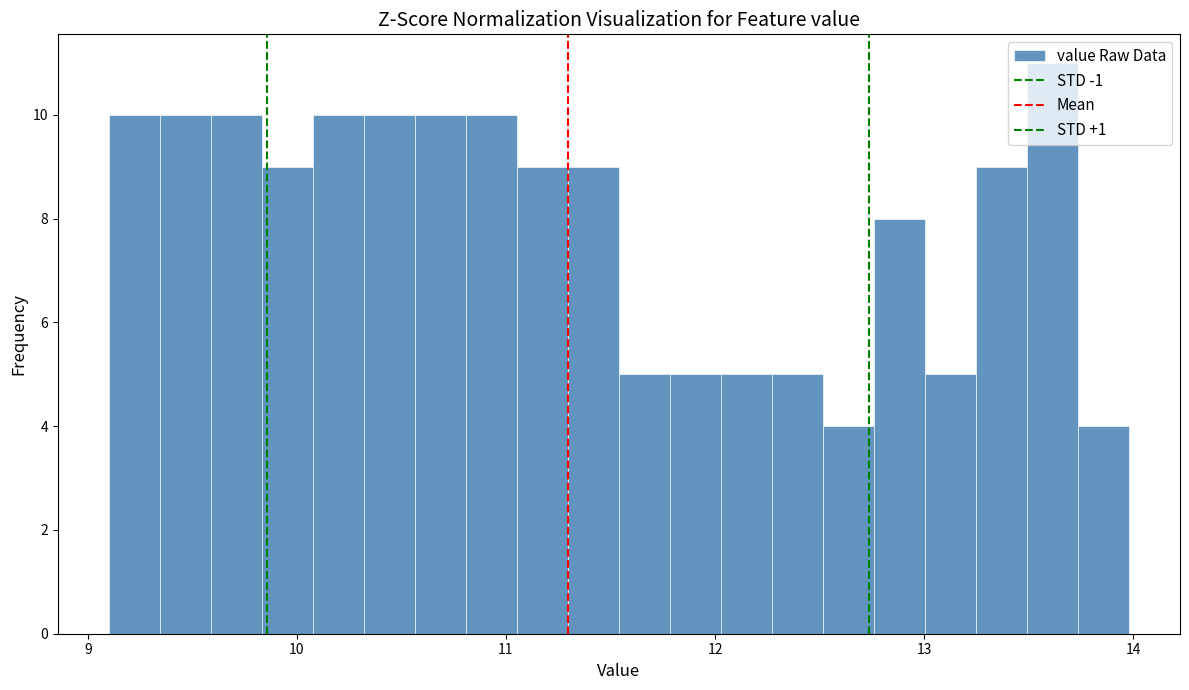

Read against the x-axis, roughly where is the centre of the tallest bar?

13.6